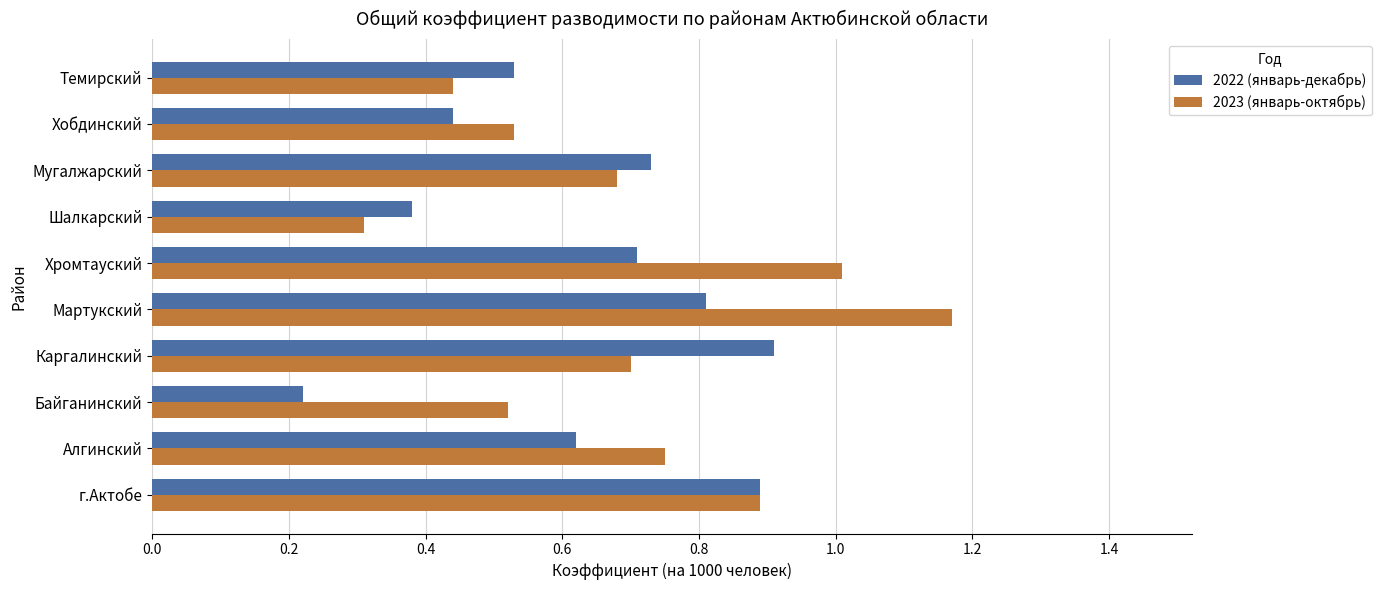

At which category does the chart reach its peak across all series?

Мартукский